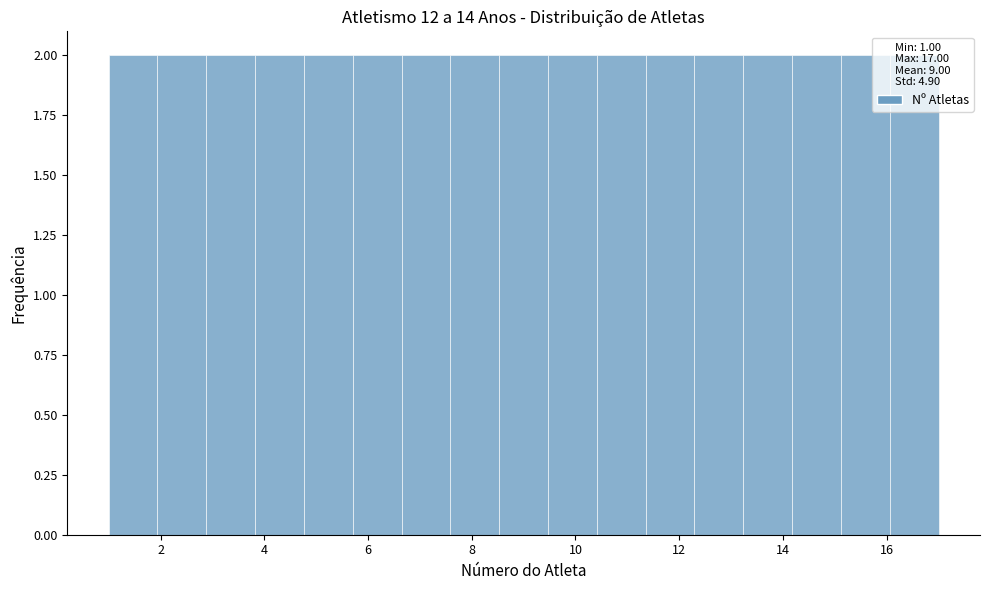

Reading left to right, list every bar in this chart as the range it spans on the x-axis followed by its height. Neither the bar edges nor the heights are printed on the chart, so give them approximately, as read against the axes.

1.0 to 2.0: 2
2.0 to 2.8: 2
2.8 to 3.8: 2
3.8 to 4.8: 2
4.8 to 5.8: 2
5.8 to 6.6: 2
6.6 to 7.6: 2
7.6 to 8.6: 2
8.6 to 9.4: 2
9.4 to 10.4: 2
10.4 to 11.4: 2
11.4 to 12.2: 2
12.2 to 13.2: 2
13.2 to 14.2: 2
14.2 to 15.2: 2
15.2 to 16.0: 2
16.0 to 17.0: 2